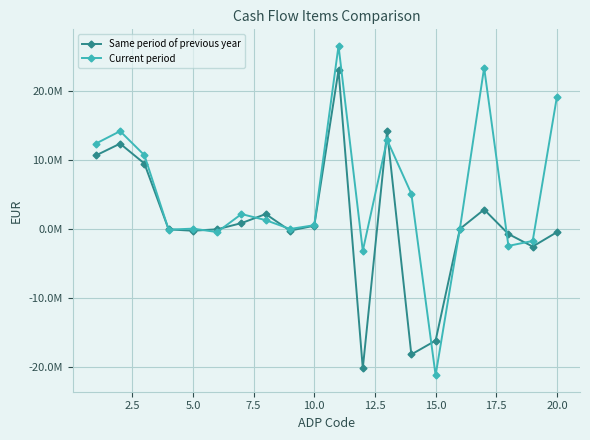

List the series in order of their overall mean, lowest first.

Same period of previous year, Current period